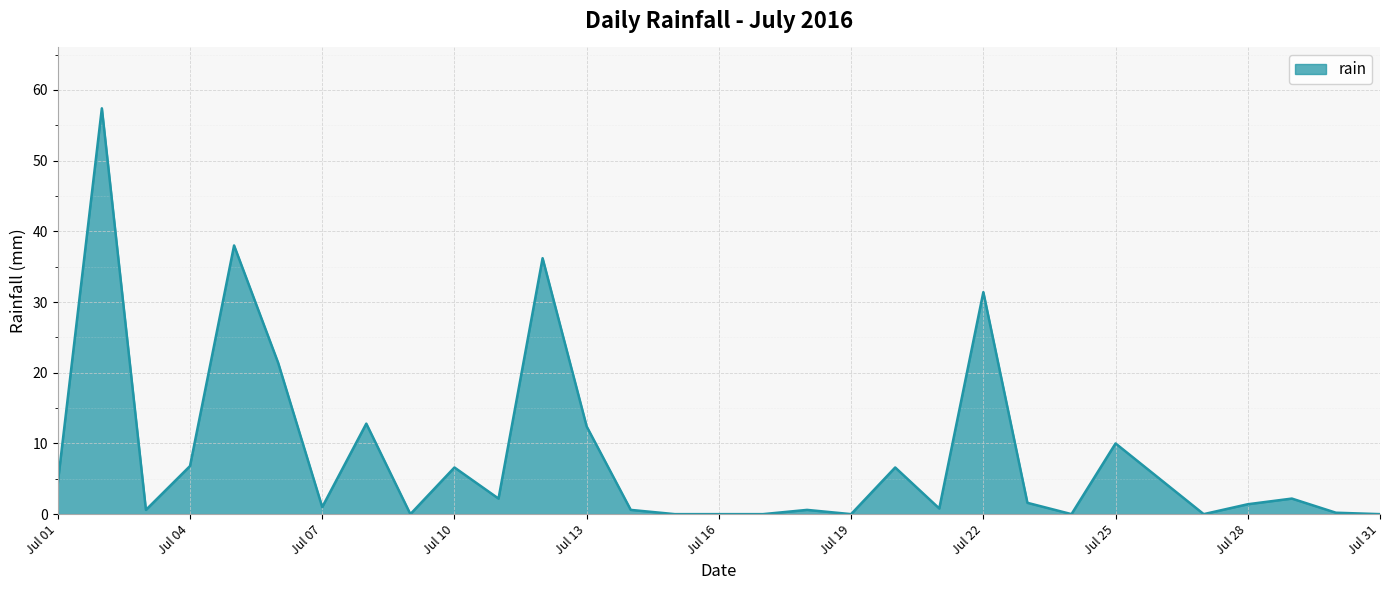

What is the difference between the maximum and minimum values?

57.4